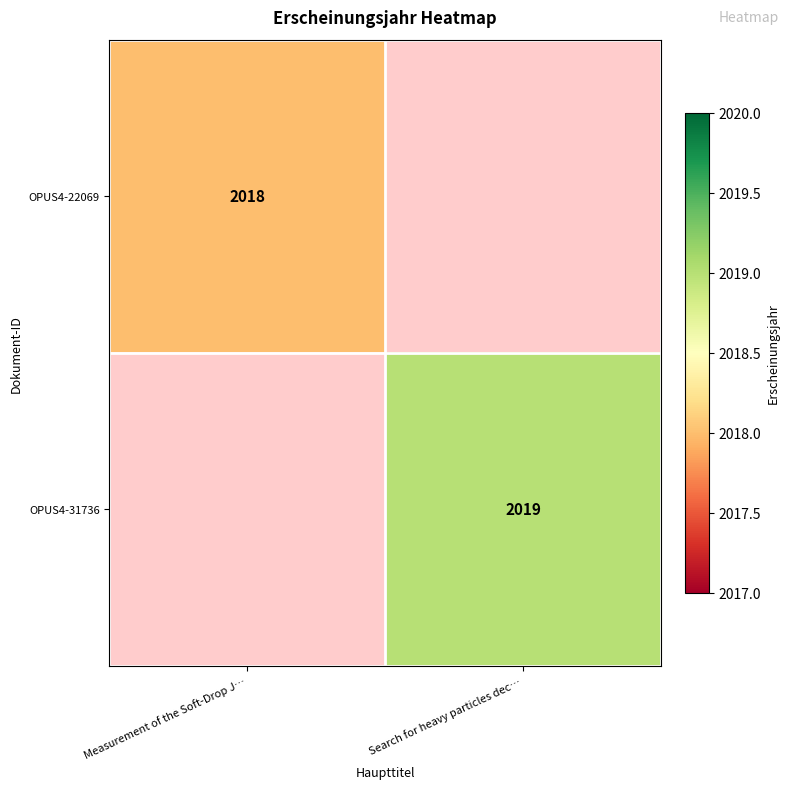

Is the value of OPUS4-22069 at Measurement of the Soft-Drop J… greater than the value of OPUS4-31736 at Search for heavy particles dec…?

No